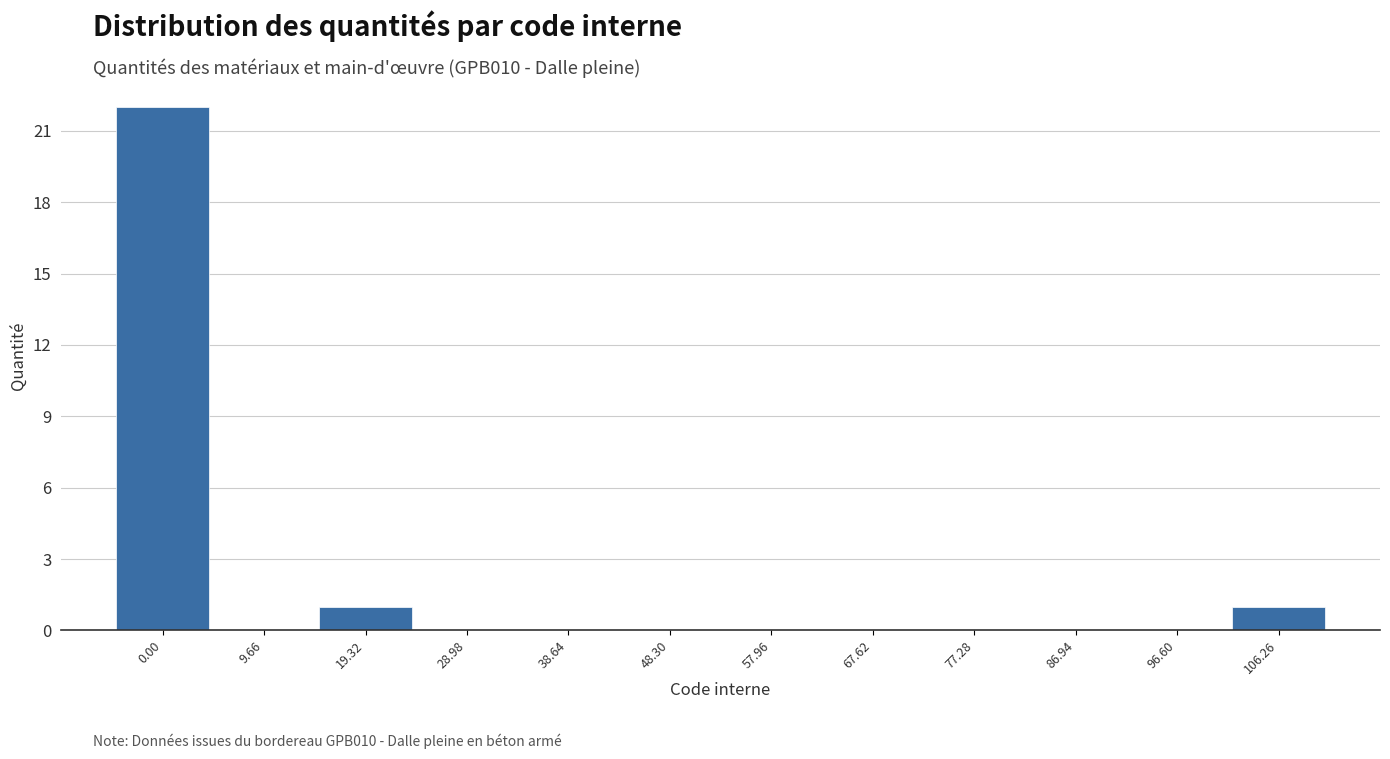

Reading right to left, extract all data points from this chart.

106.26=1	96.60=0	86.94=0	77.28=0	67.62=0	57.96=0	48.30=0	38.64=0	28.98=0	19.32=1	9.66=0	0.00=22